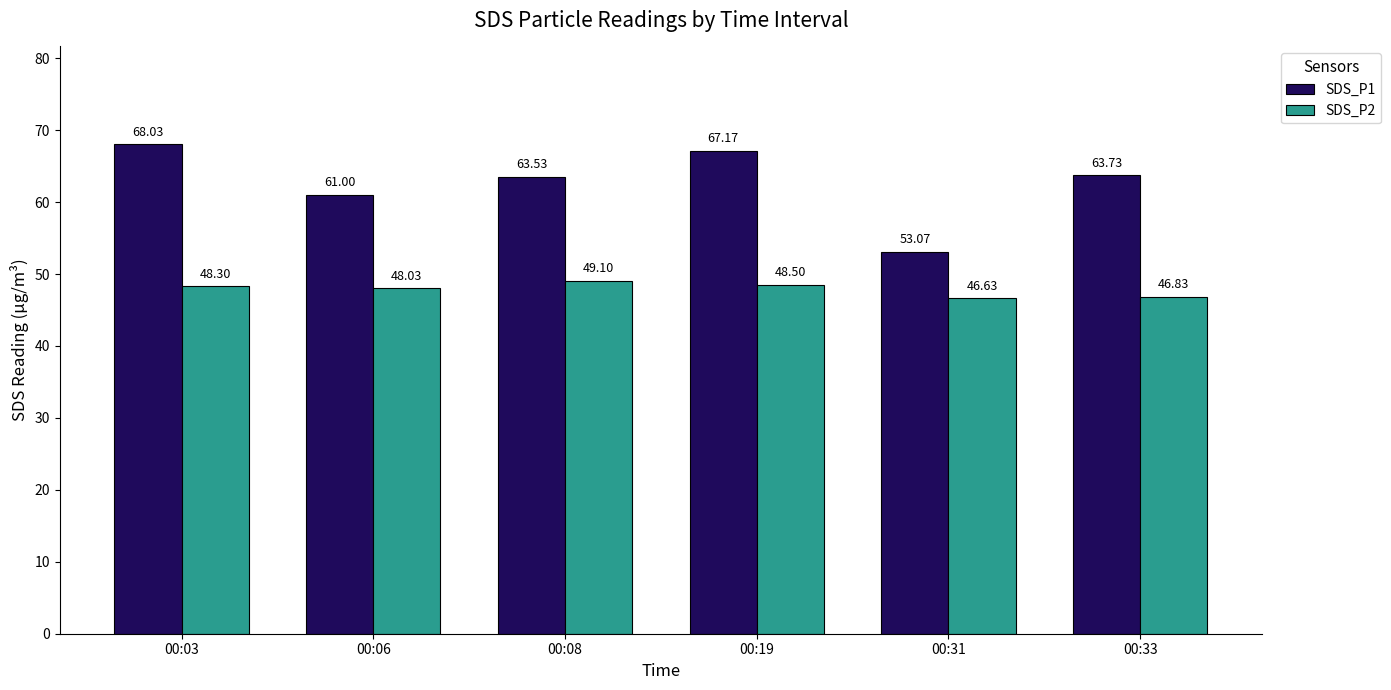

What is the approximate value of SDS_P2 at 00:03?

48.3